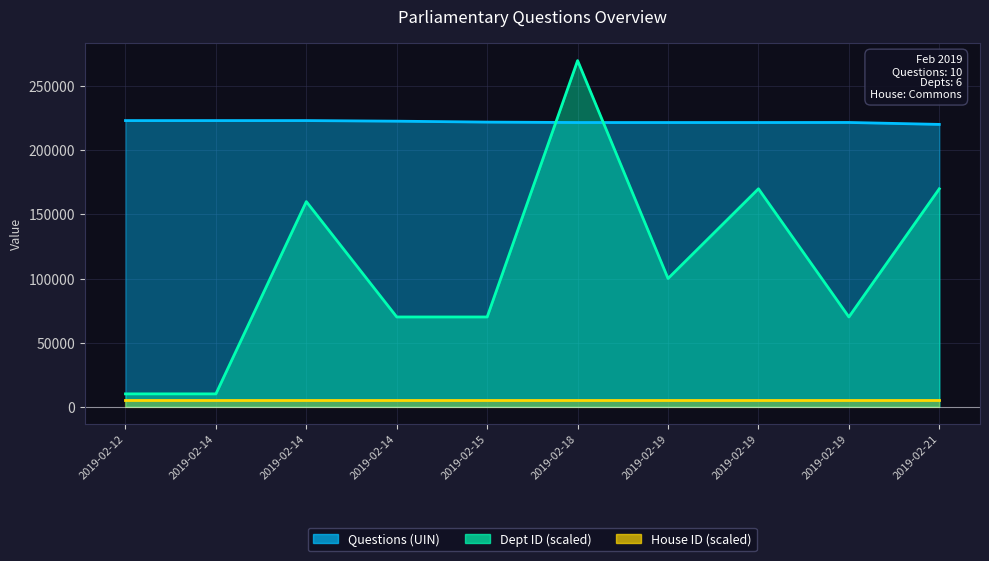

Where is Questions nearest to the value 221712?

2019-02-19